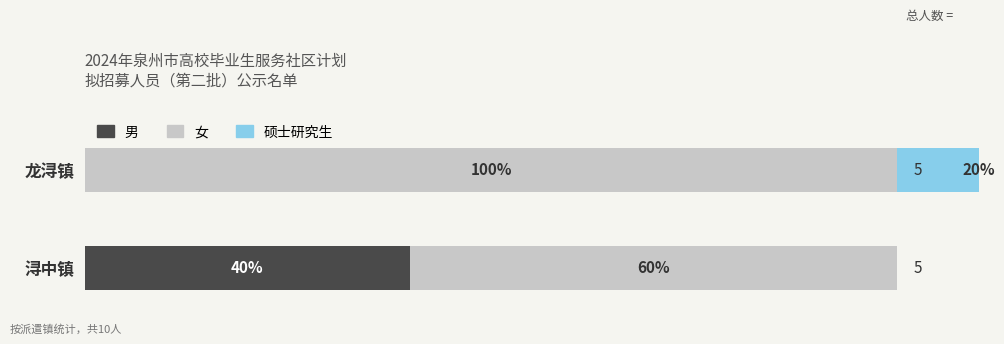

What is the average value of the 男 series?

20